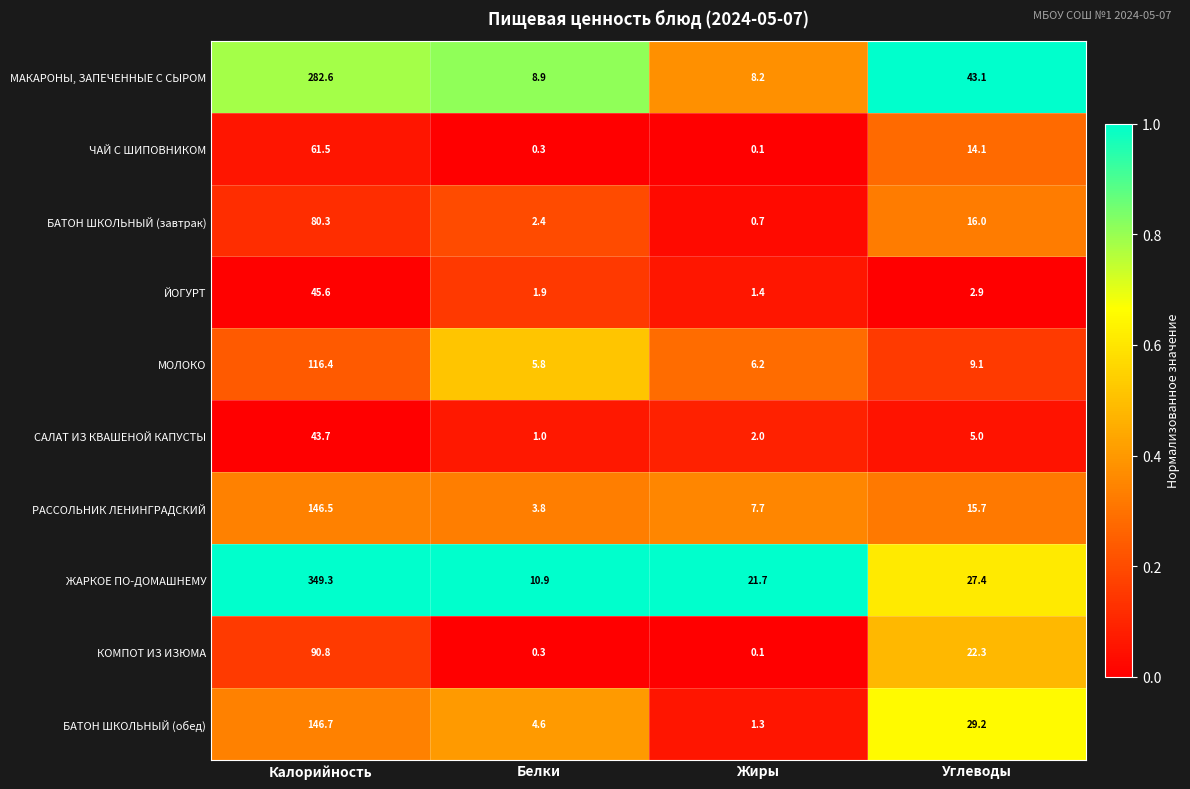

Rank the categories by РАССОЛЬНИК ЛЕНИНГРАДСКИЙ value from highest to lowest.

Калорийность, Углеводы, Жиры, Белки